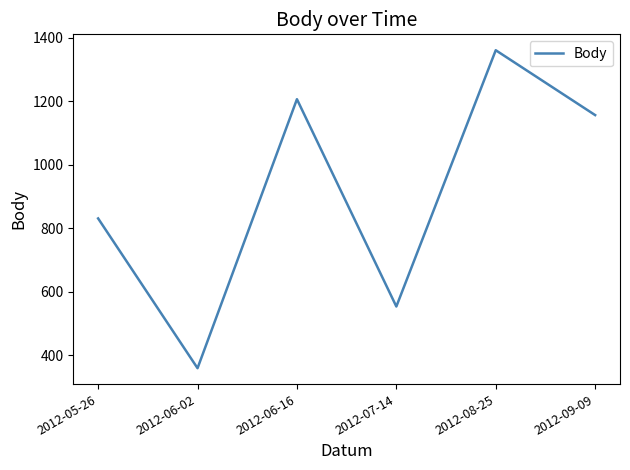

Reading right to left, what are all the values shown in this chart?

2012-09-09=1156	2012-08-25=1360	2012-07-14=554	2012-06-16=1206	2012-06-02=360	2012-05-26=831